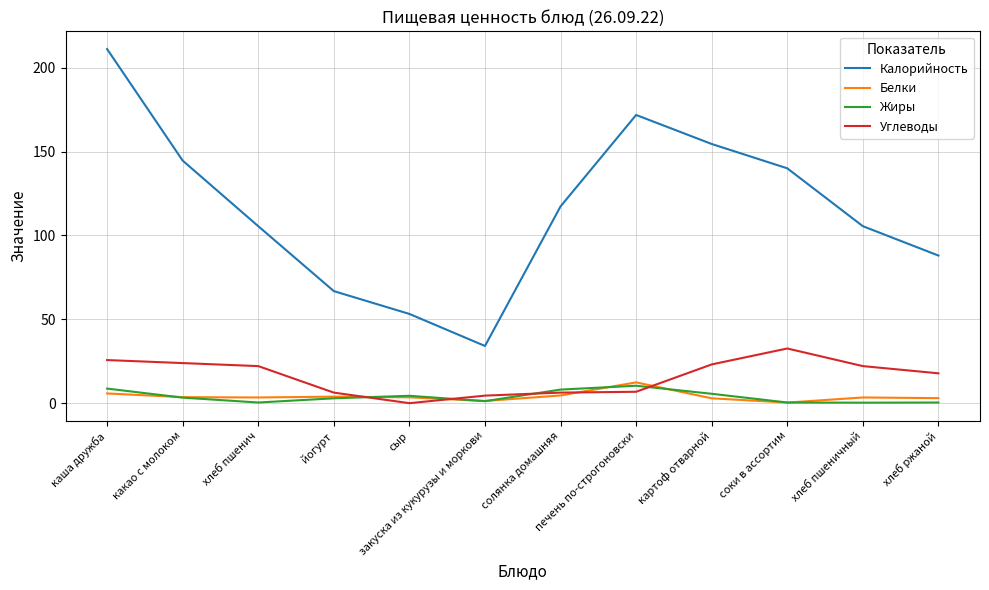

What are all the series names shown in the legend?

Калорийность, Белки, Жиры, Углеводы